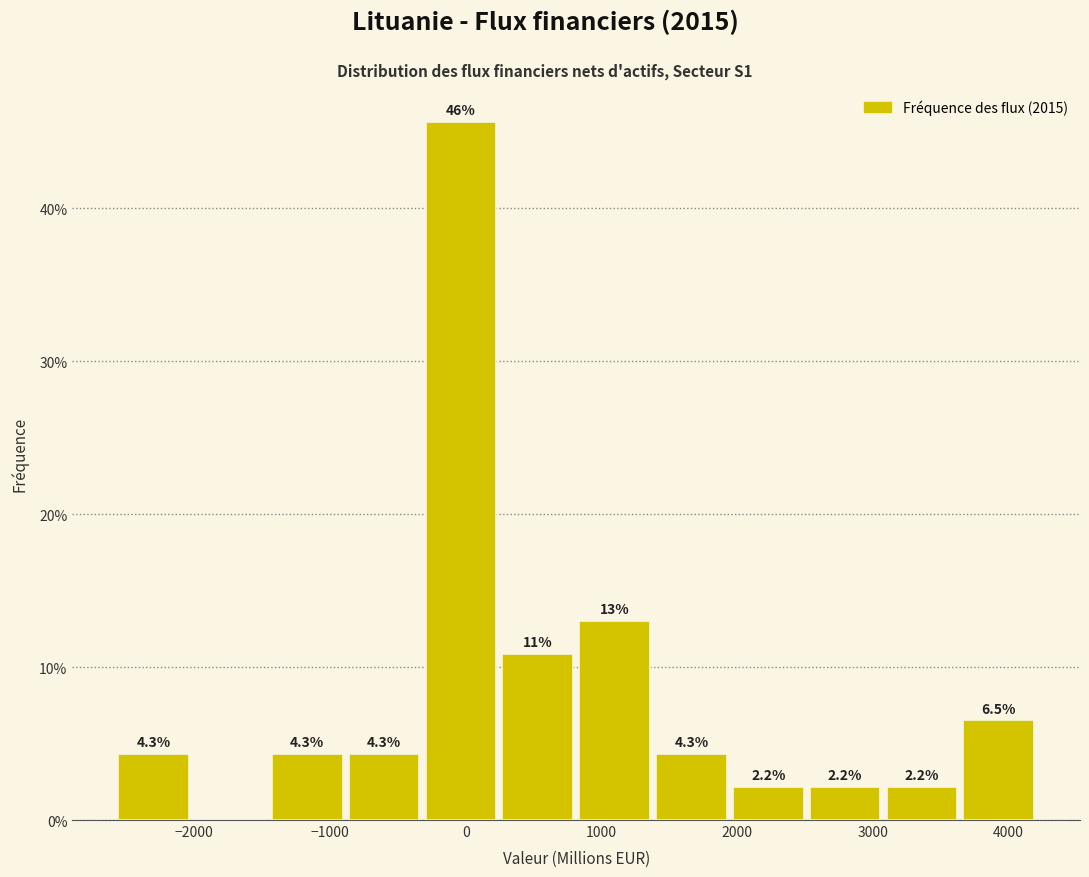

Over which range of the x-axis is the bar tallest?

-300 to 200